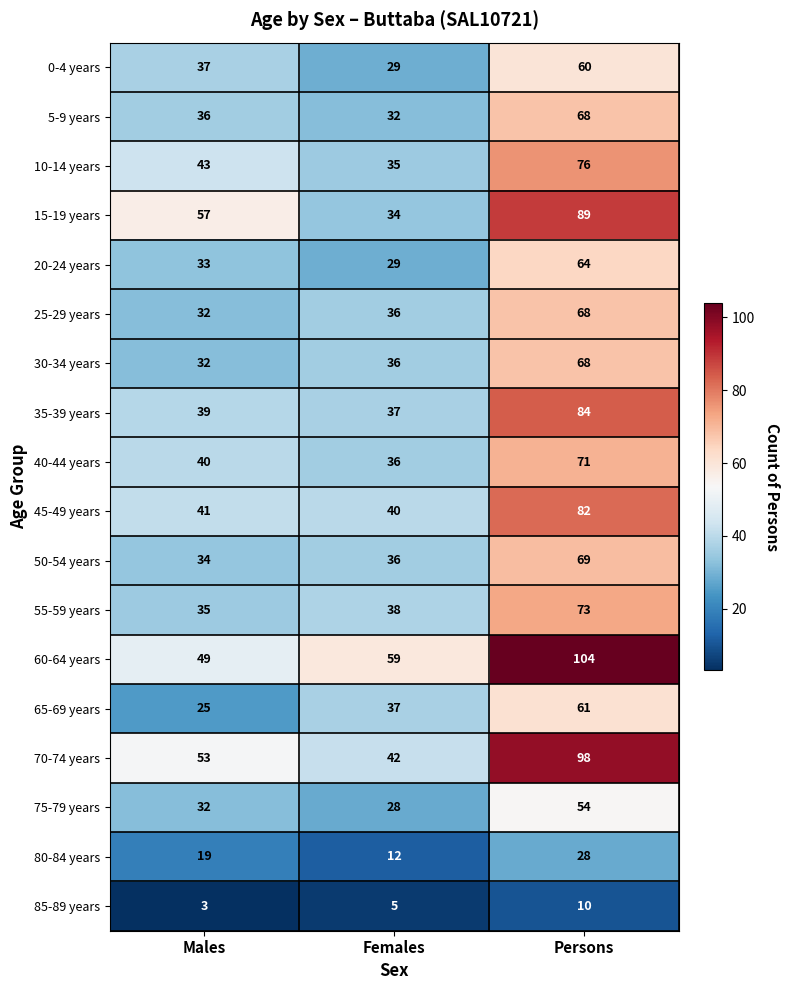

True or false: 45-49 years has a value of 41 at Males.

True